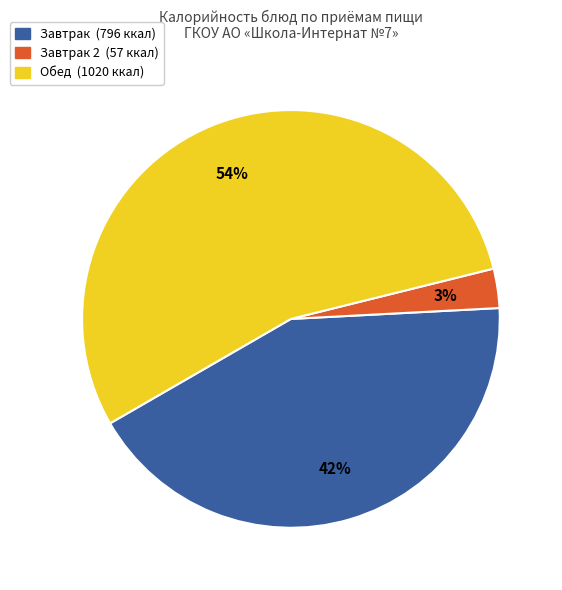

To the nearest percent, what is the average slice percentage?

33%